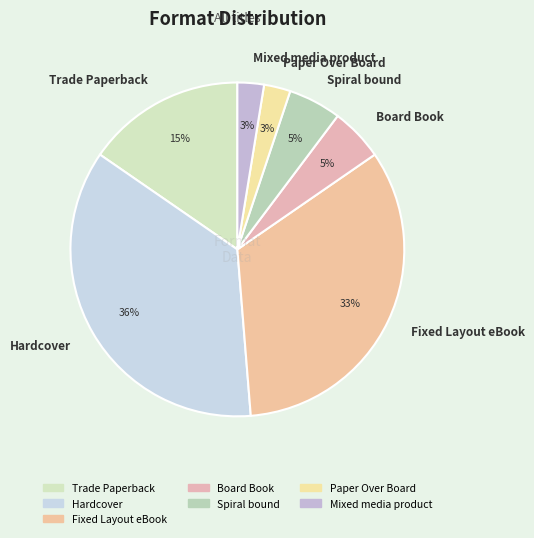

Which slice is the largest?

Hardcover